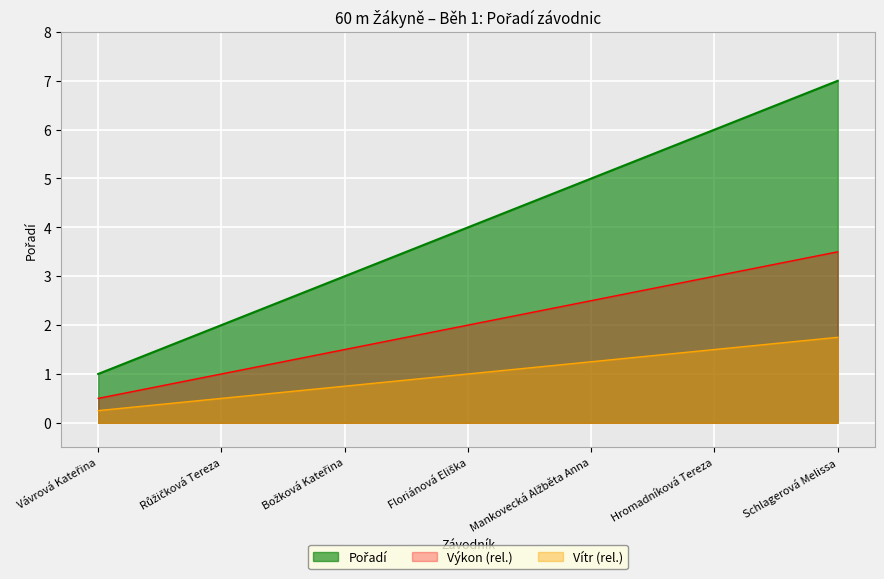

Reading left to right, transcribe all the data shown in this chart.

Vávrová Kateřina=1	Růžičková Tereza=2	Božková Kateřina=3	Floriánová Eliška=4	Mankovecká Alžběta Anna=5	Hromadníková Tereza=6	Schlagerová Melissa=7